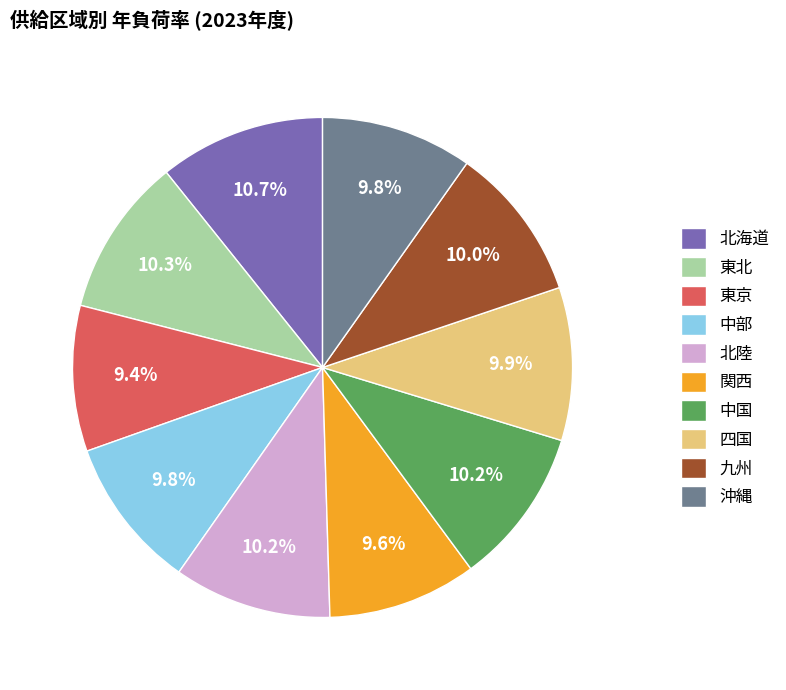

Does 四国 account for over 50% of the chart?

No